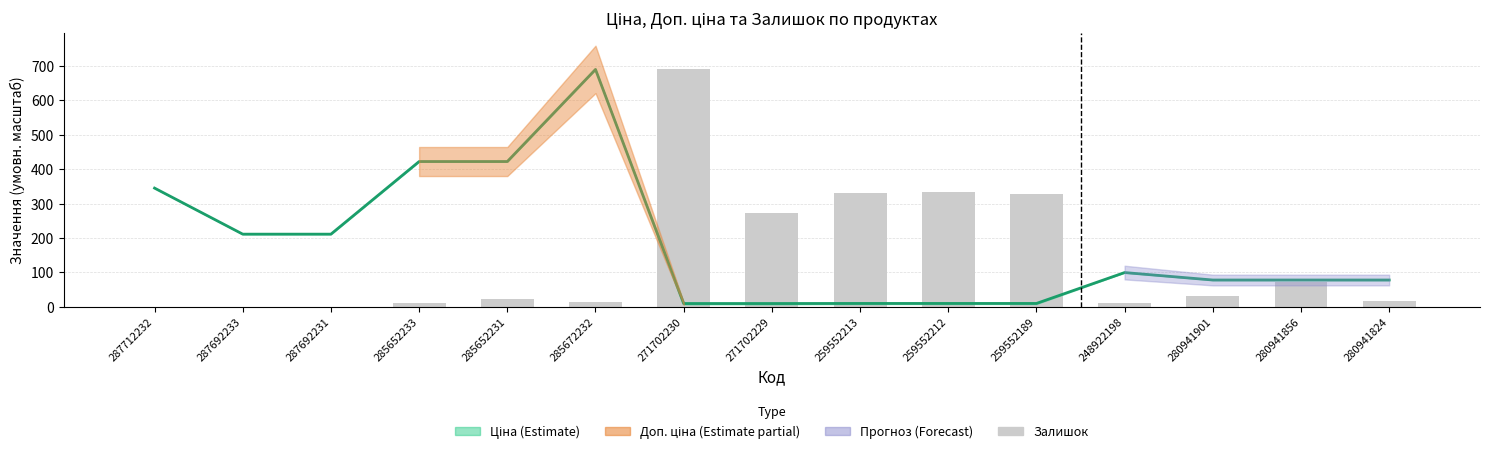

Is the value of Залишок at 285652231 greater than the value of Ціна (середня) at 287712232?

No